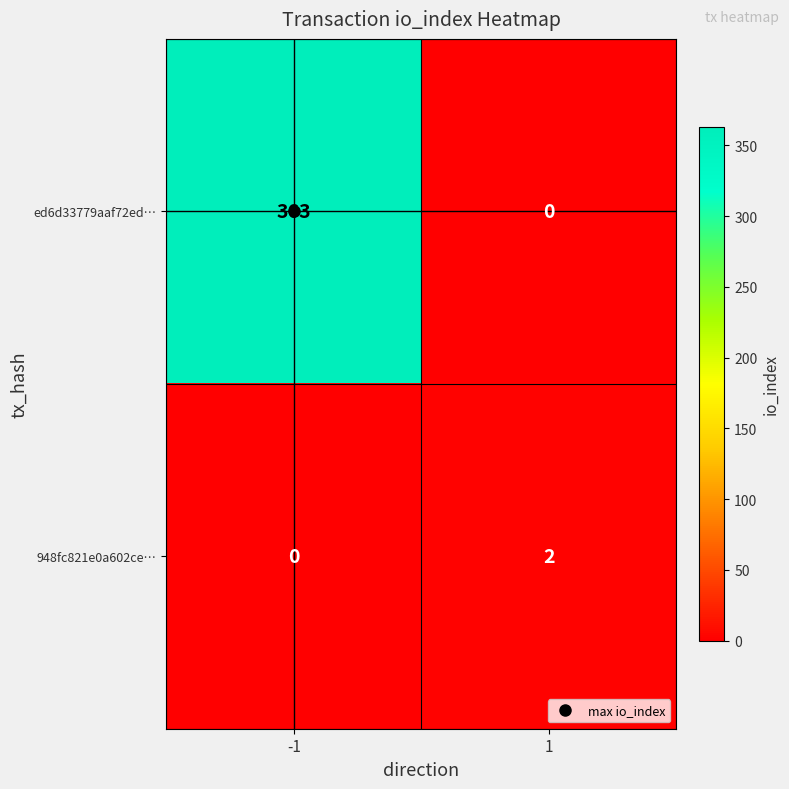

At how many categories does at least one series exceed 88?

1